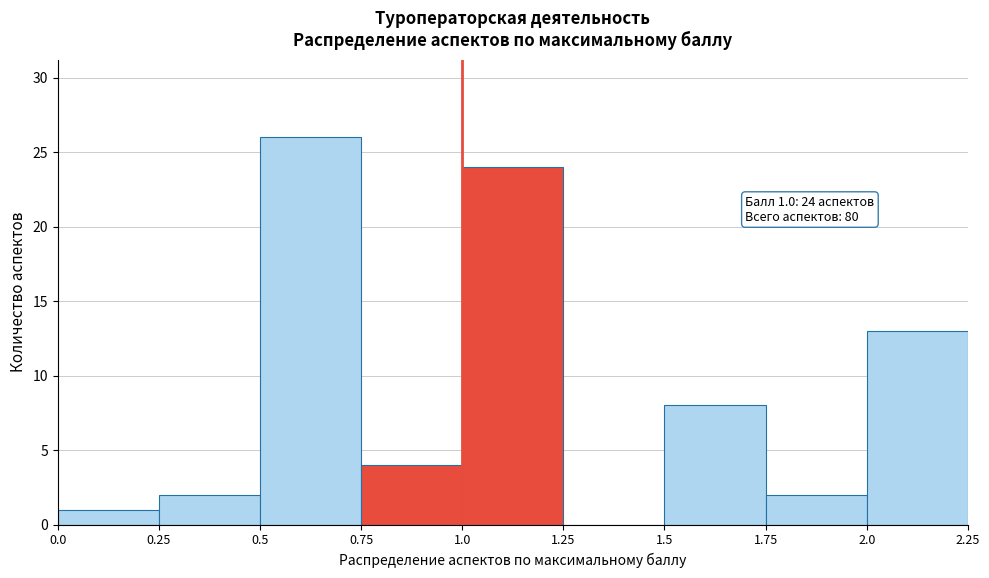

Which range on the x-axis has the tallest bar?

0.5 to 0.75